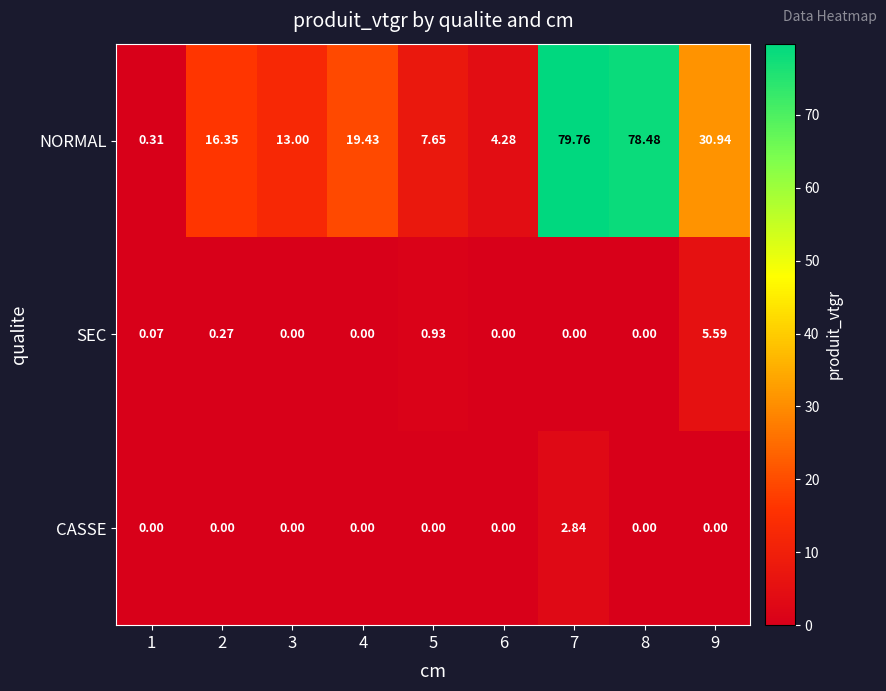

Which series changed the most between 2 and 3?

NORMAL